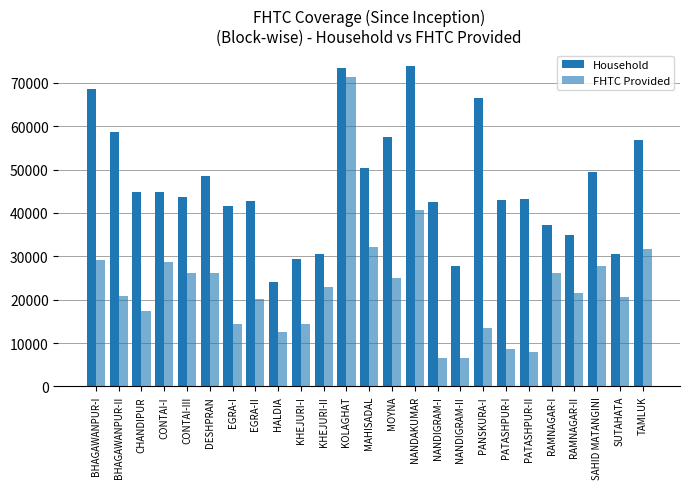

What is the spread (max minus min) of values at RAMNAGAR-I?

10905